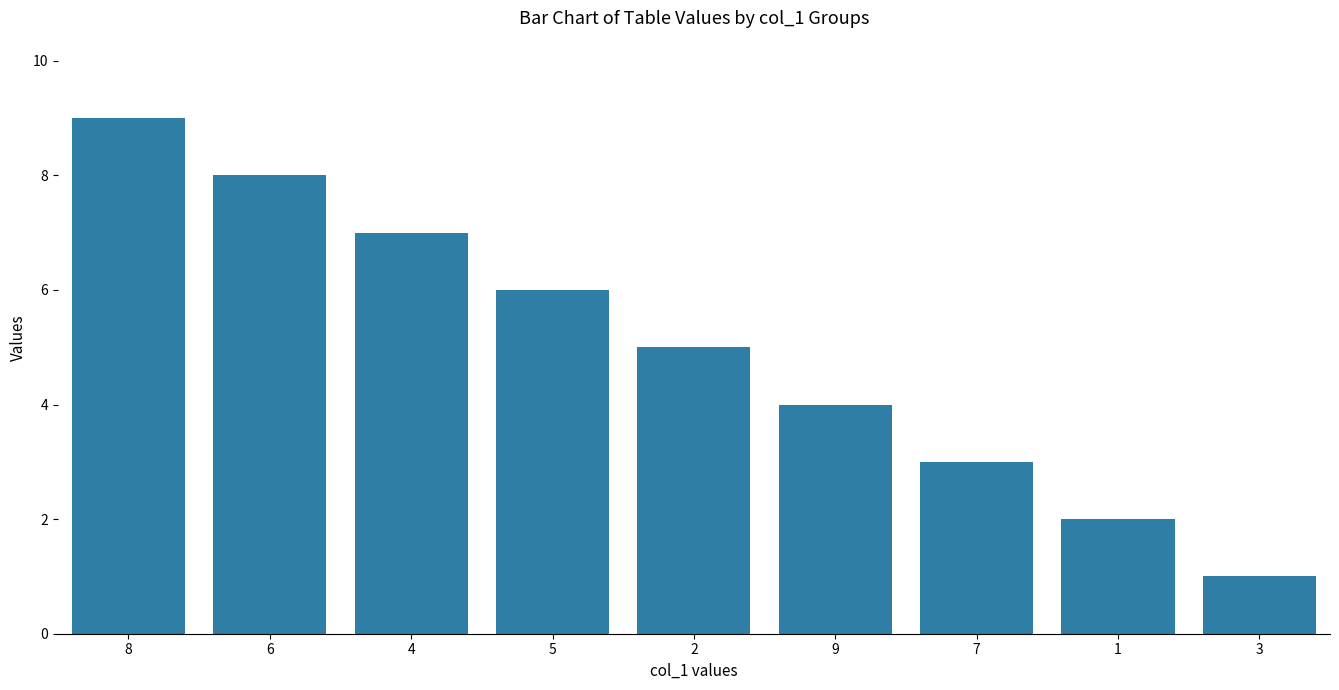

At which label does the data first exceed 5?

8